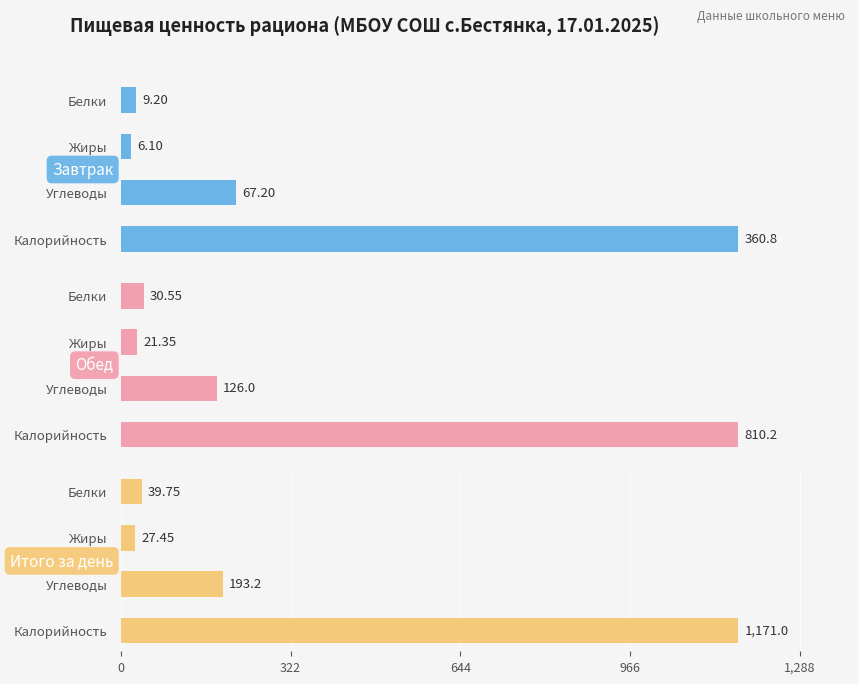

Reading left to right, extract all data points from this chart.

Завтрак: 9.2	6.1	67.2	360.8
Обед: 30.6	21.4	126.0	810.2
Итого за день: 39.8	27.4	193.2	1171.0